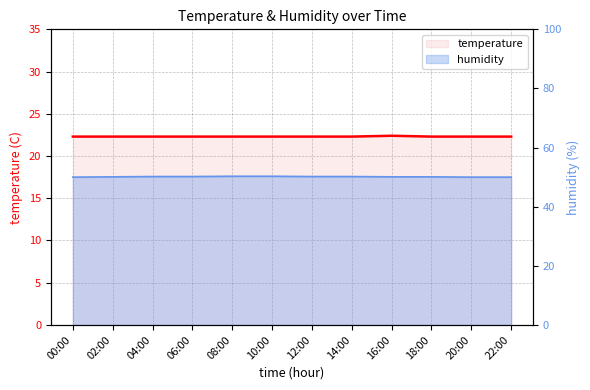

What value does the temperature series have at 14:00?

22.3